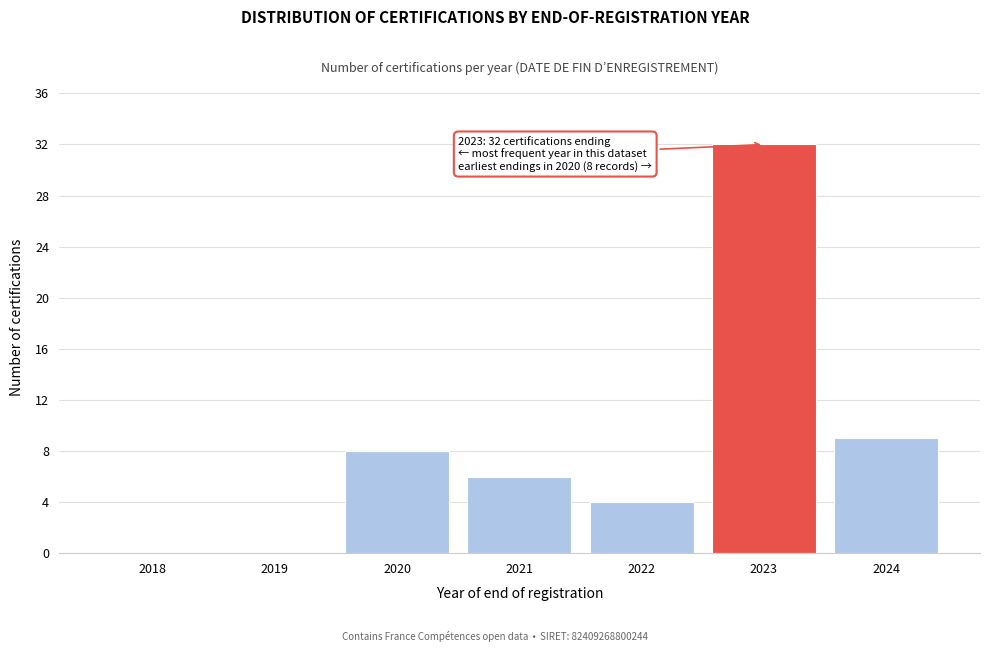

Reading left to right, extract all data points from this chart.

2018=0	2019=0	2020=8	2021=6	2022=4	2023=32	2024=9